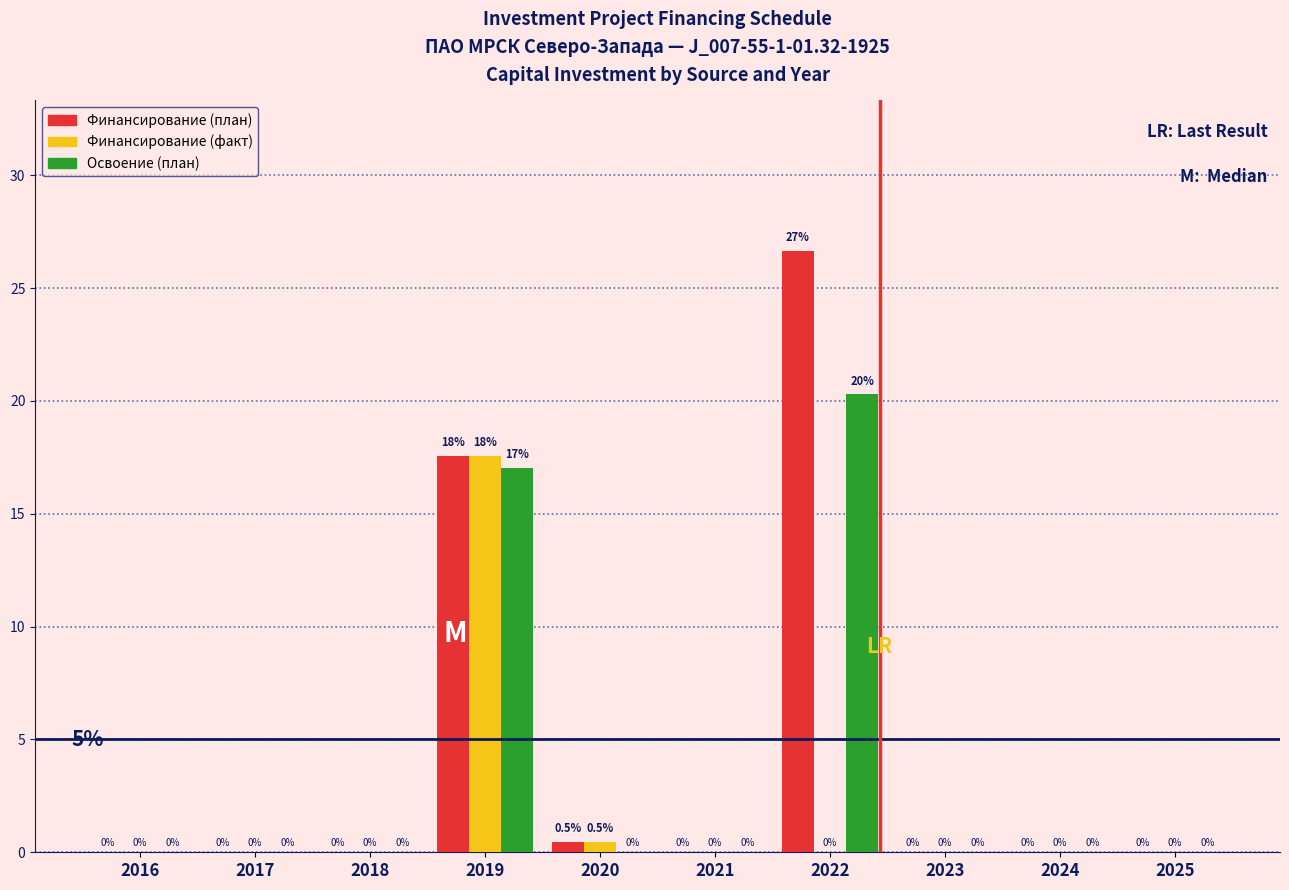

Which series has the largest total across all categories?

Финансирование (план)